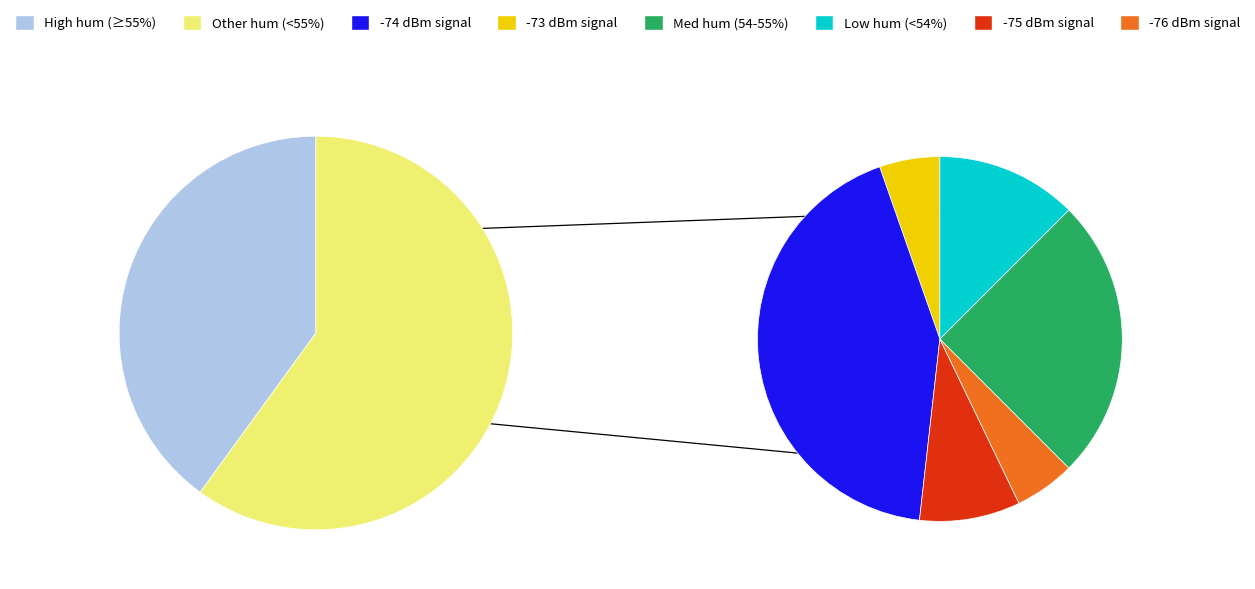

Does any single category account for the majority?

No